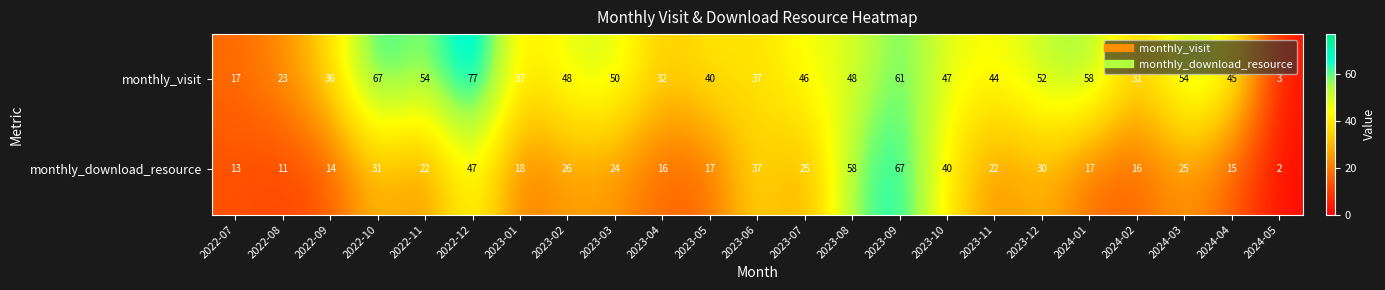

Where is monthly_download_resource nearest to the value 34?

2022-10